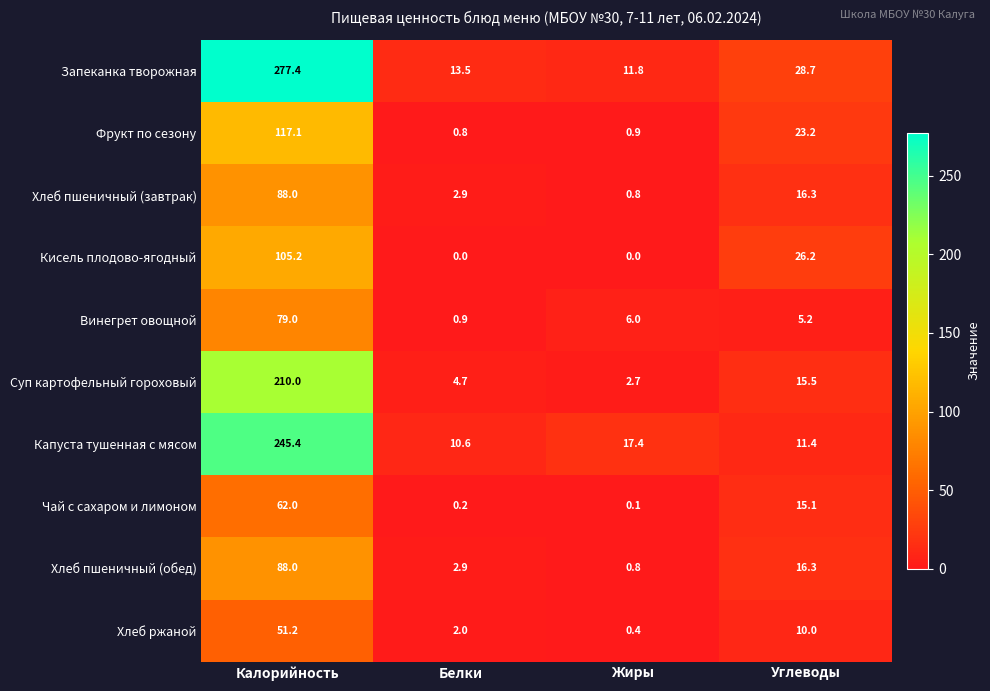

What is the sum of the Хлеб пшеничный (обед) values at Жиры and Углеводы?

17.1